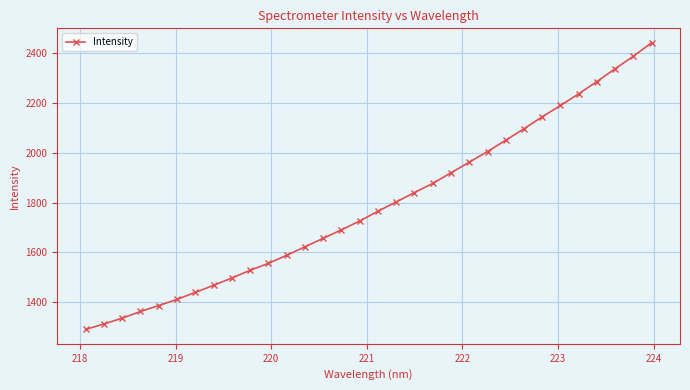

True or false: there are more than 2 points higher than both neighbors.

False